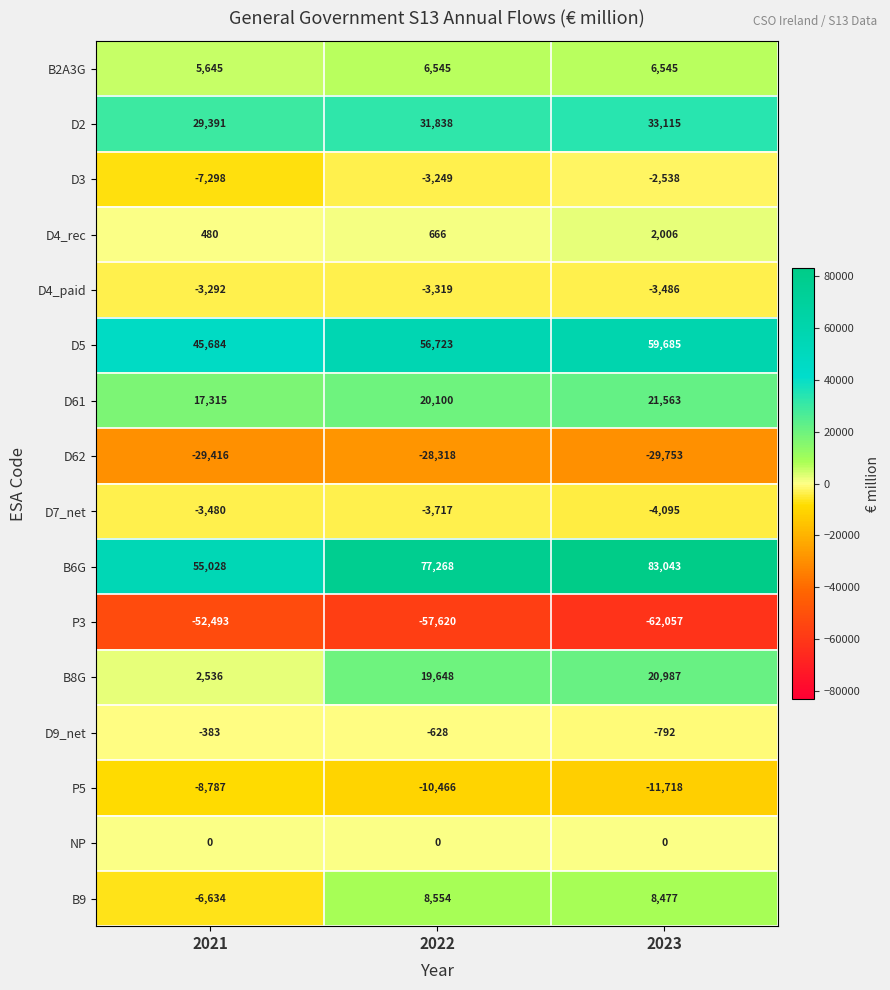

What is the sum of the B8G values at 2022 and 2021?

22184